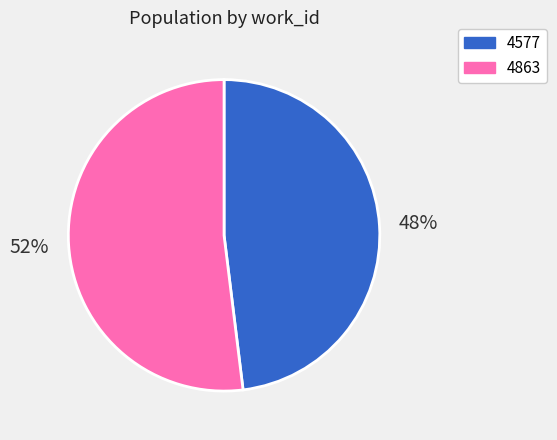

Approximately how many times larger is the value at 4577 compared to 4863?

0.9